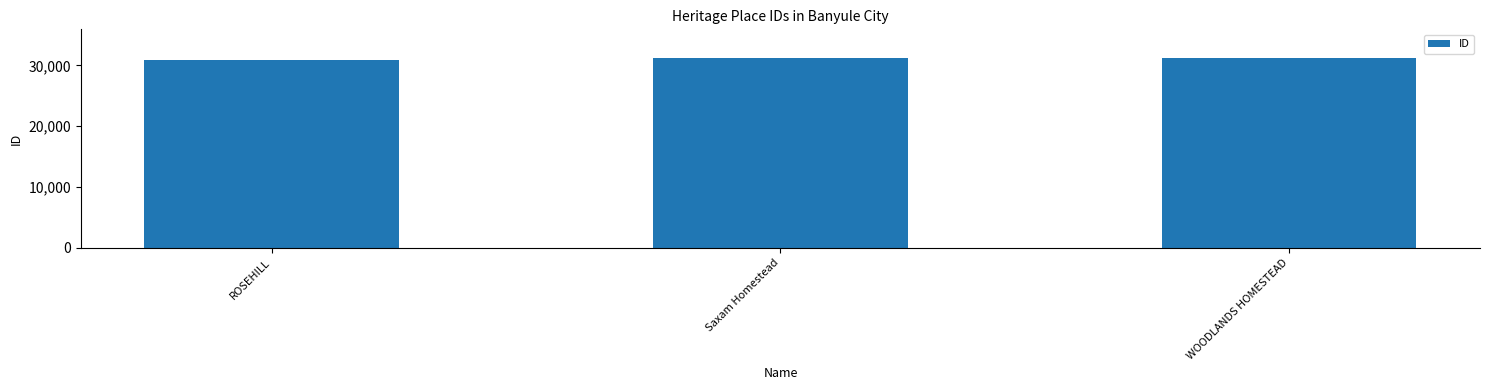

Does the chart contain any negative values?

No